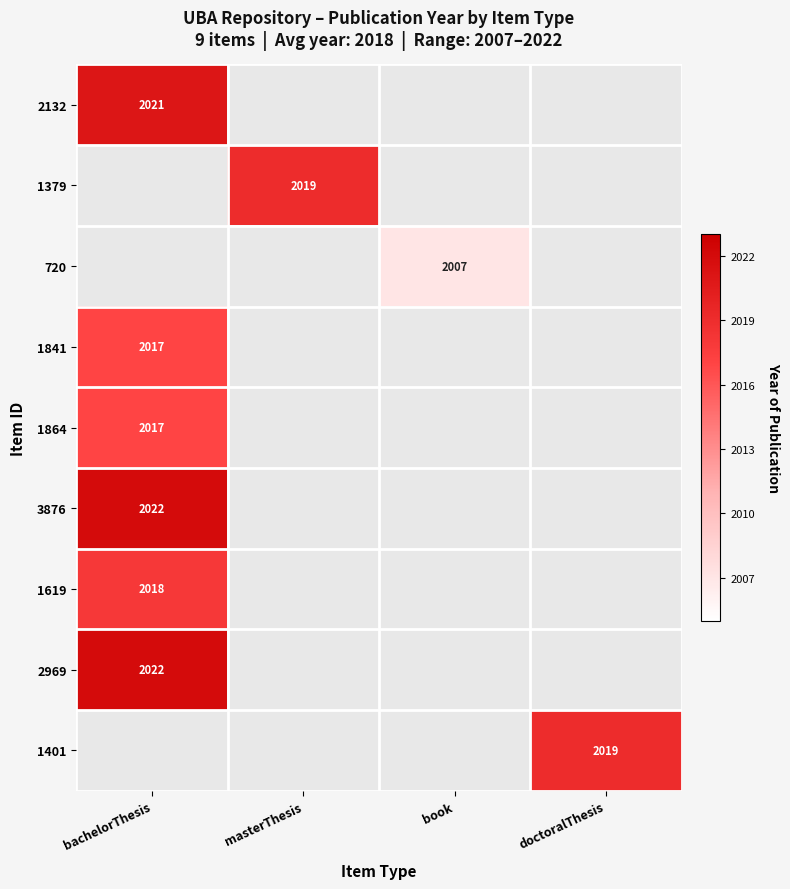

At which category does the chart reach its minimum across all series?

book